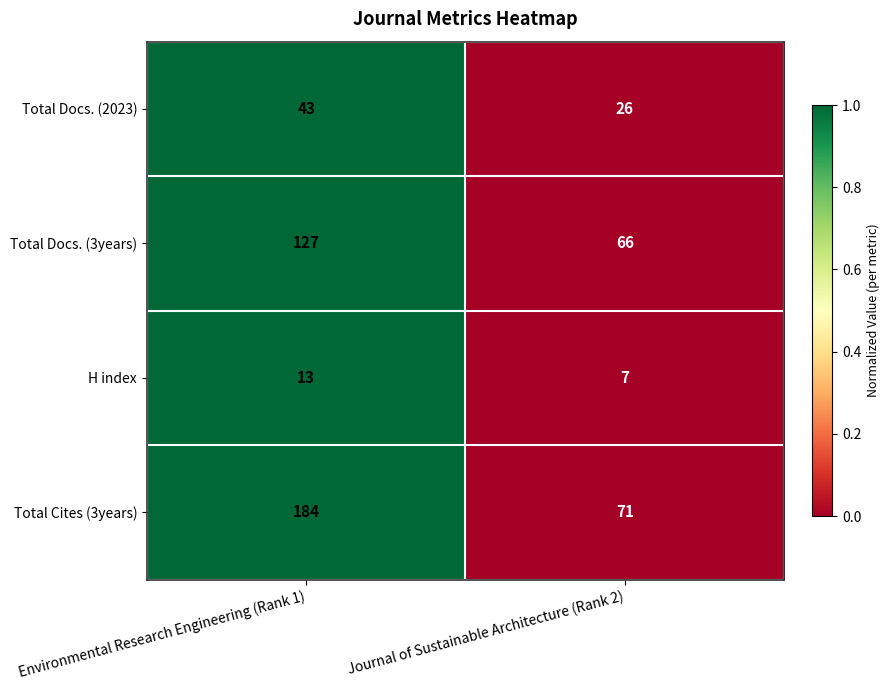

List the series in order of their peak value, highest first.

Total Cites (3years), Total Docs. (3years), Total Docs. (2023), H index